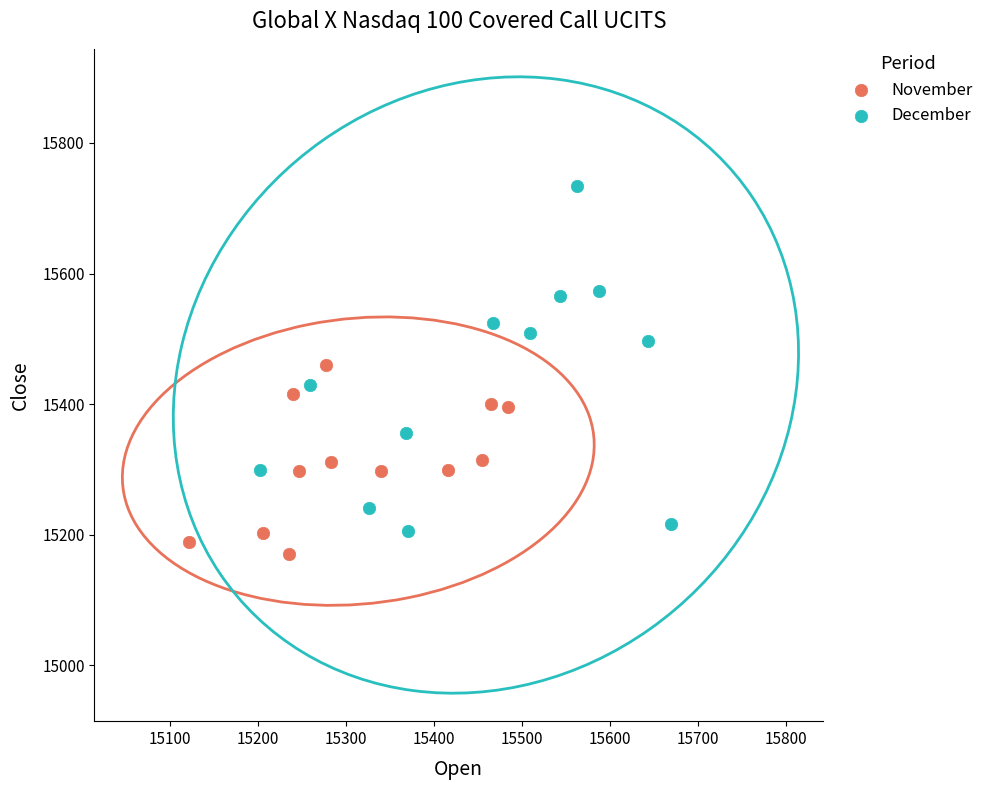

Which series has the largest Y range (max minus min)?

December